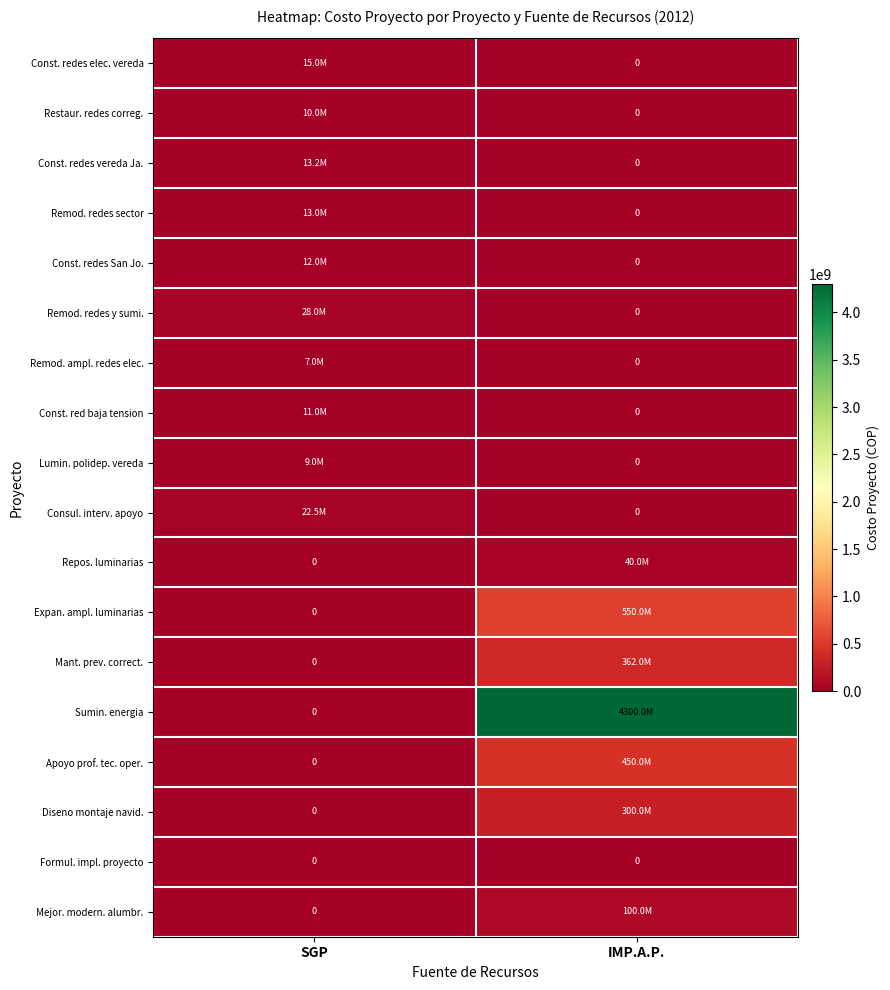

What is the sum of the Restaur. redes correg. values at SGP and IMP.A.P.?

10000000